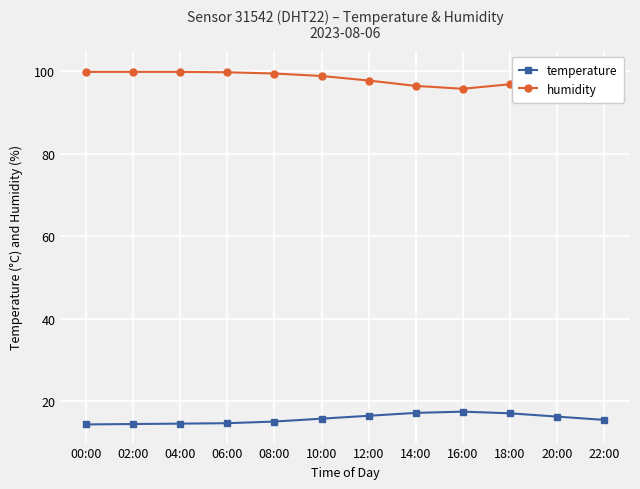

Rank the series by their average value, from highest to lowest.

humidity, temperature